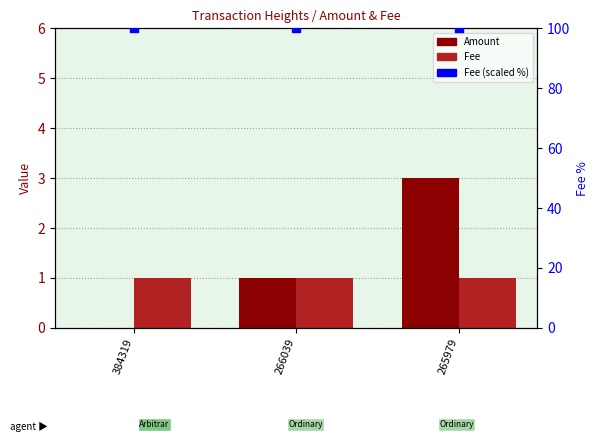

At how many categories does at least one series exceed 2?

3